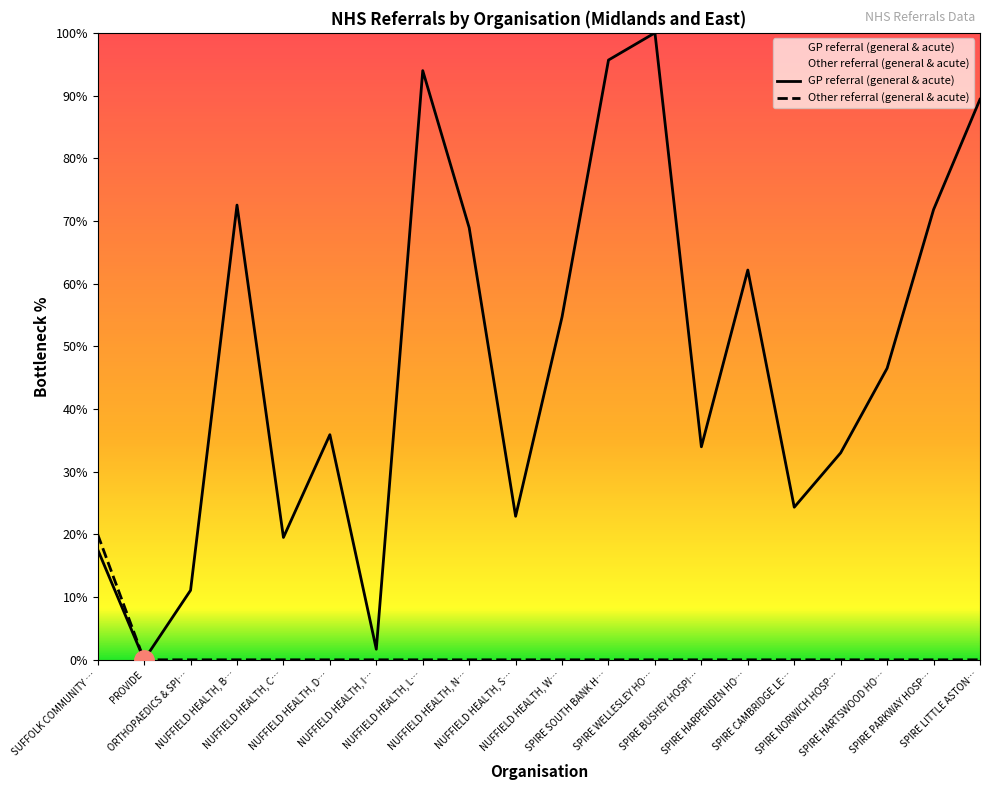

What is the label of the 18th point from the right?

ORTHOPAEDICS & SPI…